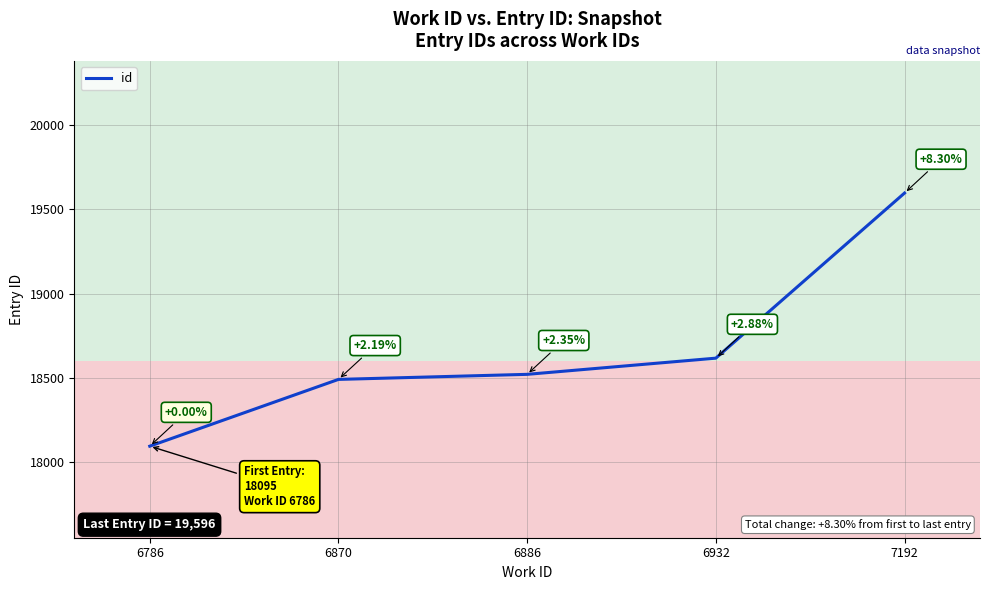

Between 6886 and 6786, which is larger?

6886